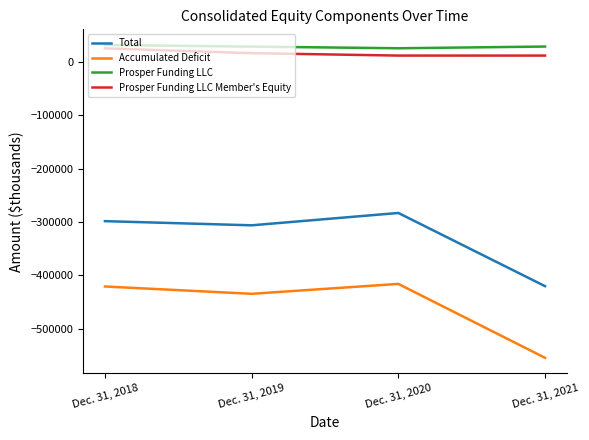

True or false: Total has a value of -462681 at Dec. 31, 2019.

False